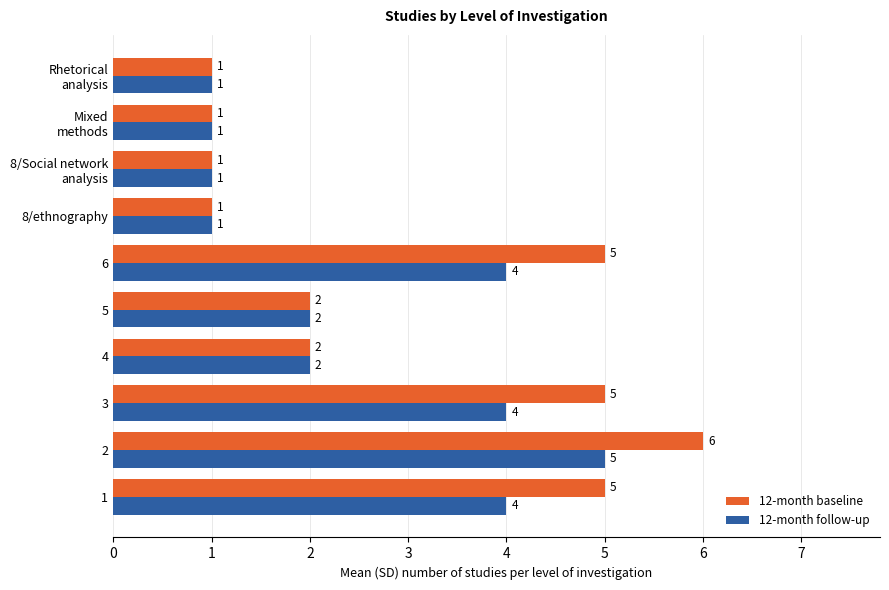

Is the value of 12-month follow-up at 8/ethnography greater than the value of 12-month baseline at 3?

No